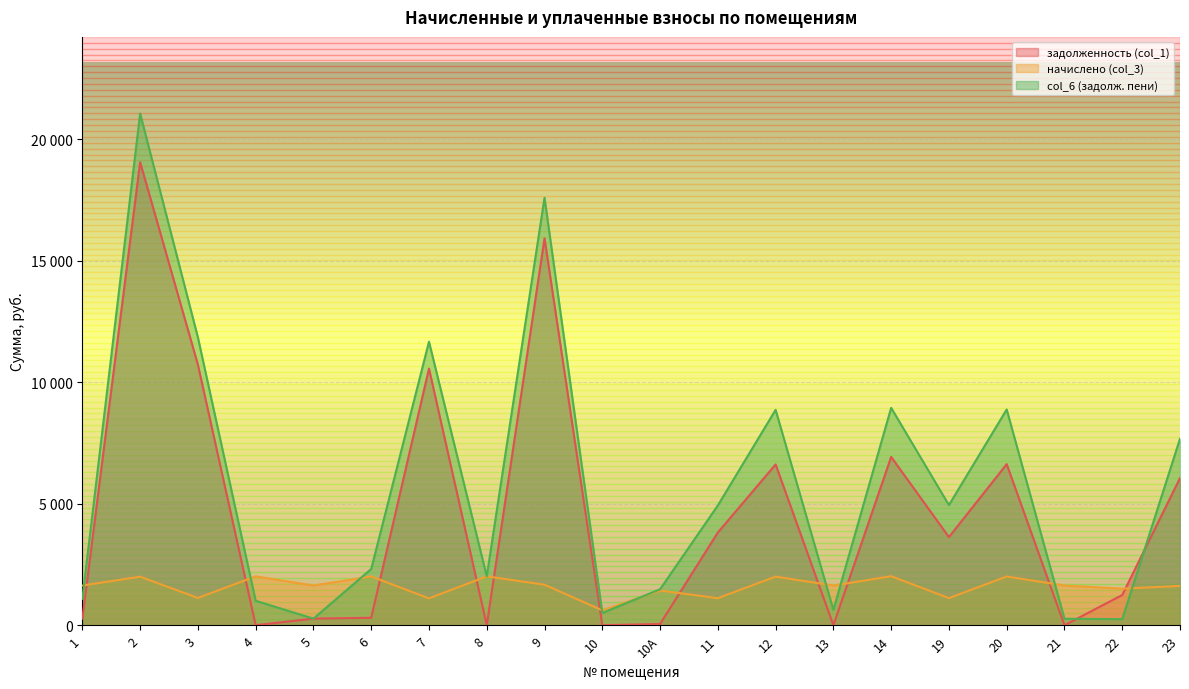

Which series has the largest total across all categories?

col_6 (задолж. пени)